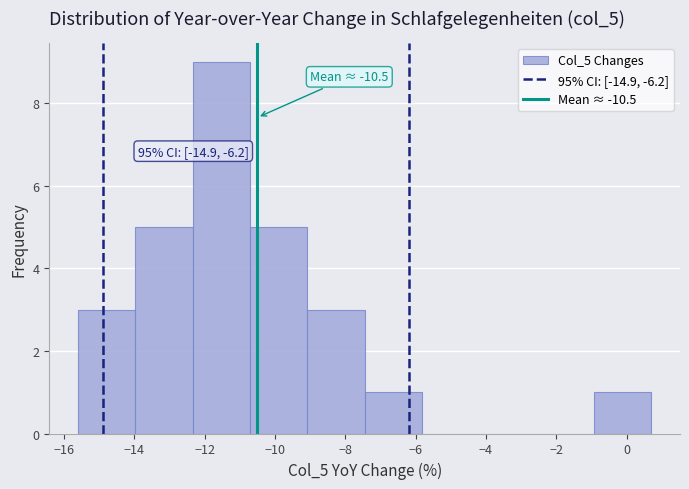

Over which range of the x-axis is the bar tallest?

-12.4 to -10.8